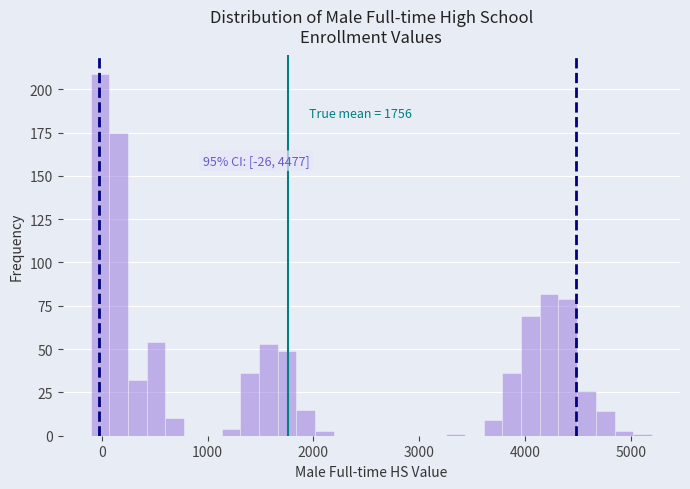

Around what value on the x-axis is the tallest bar? Give the approximate position of its centre, as read against the axis.

0